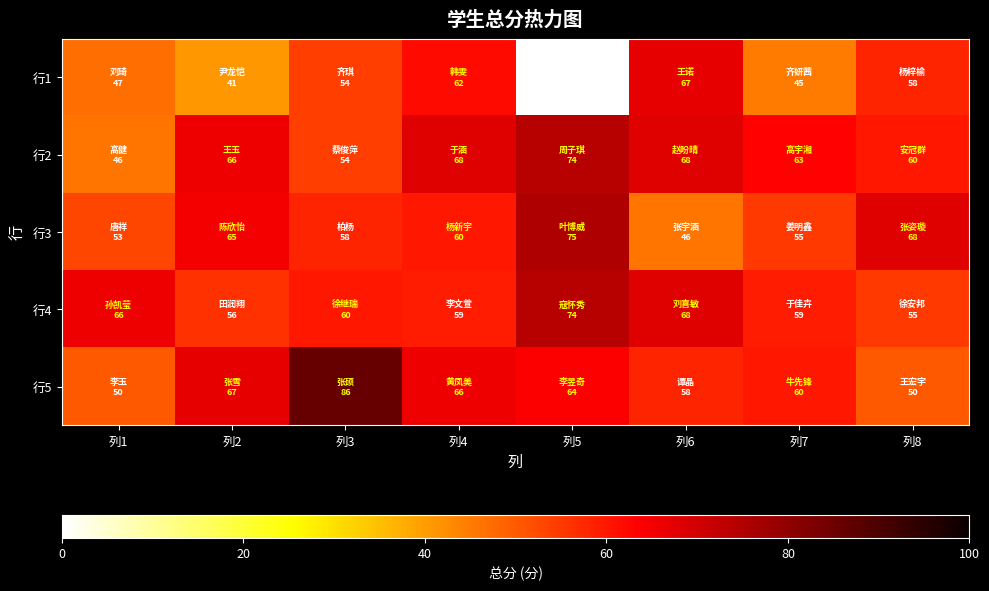

Count the number of data series in this chart.

5